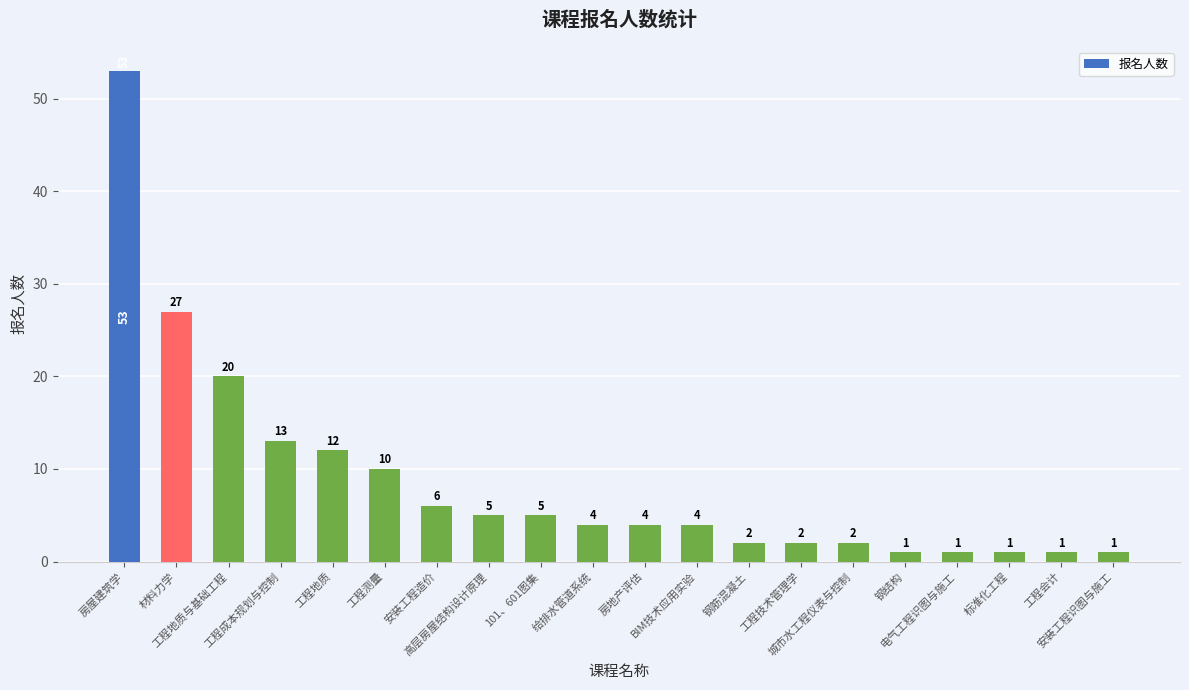

Where is the data nearest to the value 27?

材料力学